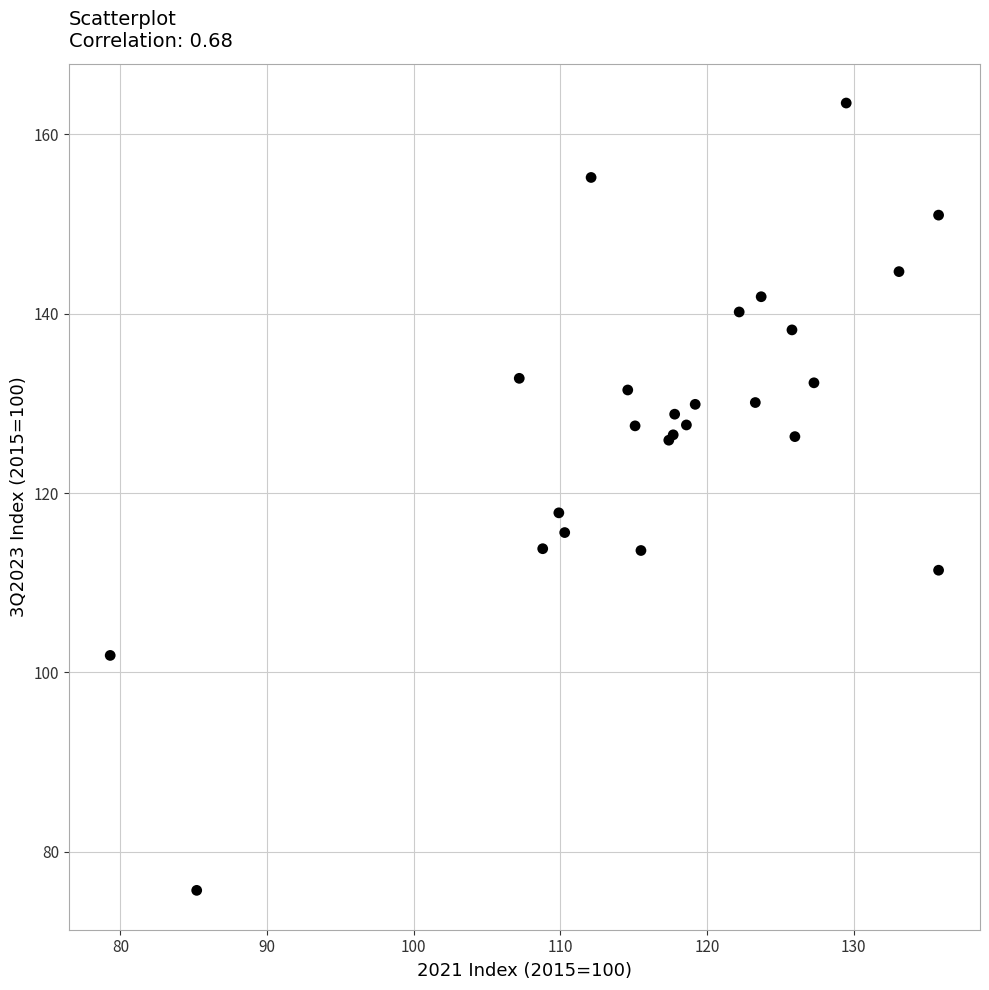

What Y value in the scatter plot is closest to 119?

117.8